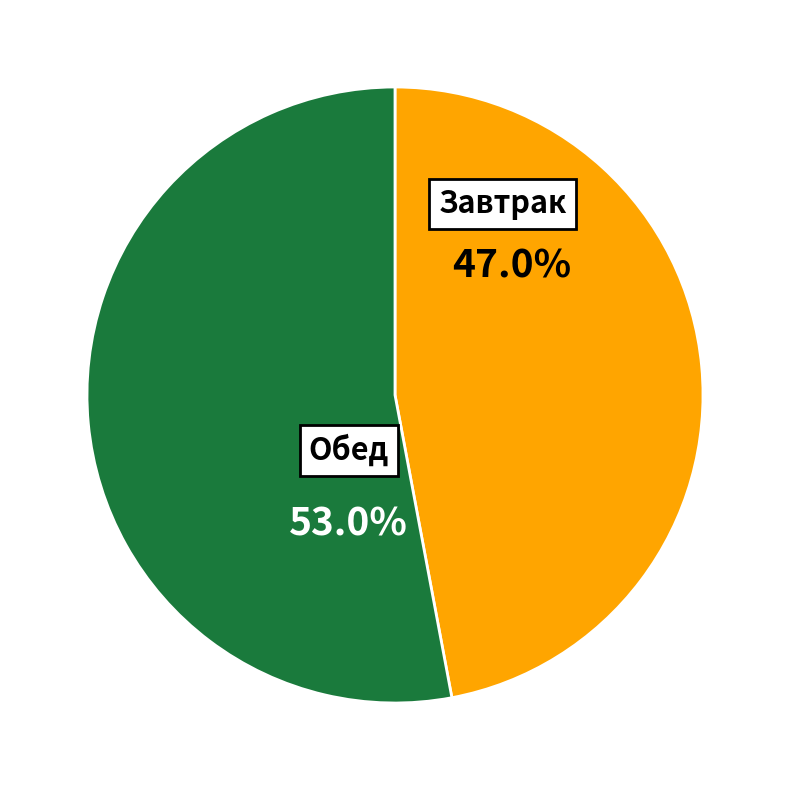

How many segments does this pie chart have?

2